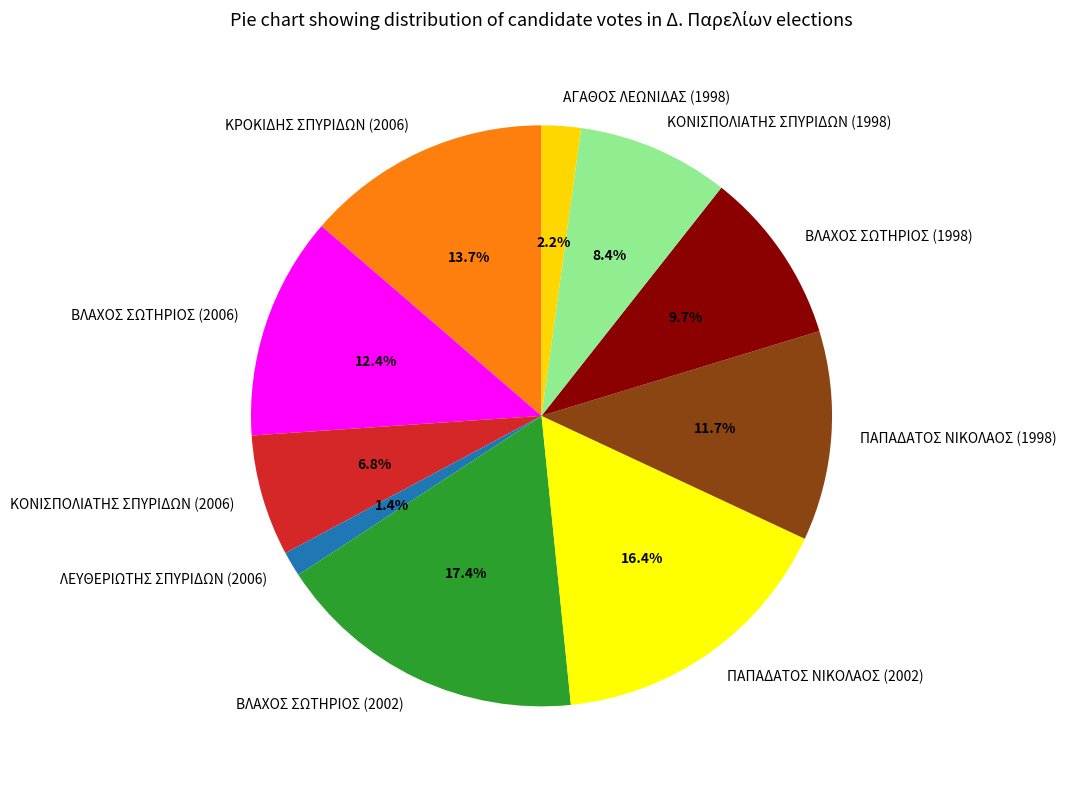

Does ΠΑΠΑΔΑΤΟΣ ΝΙΚΟΛΑΟΣ (1998) account for over 50% of the chart?

No